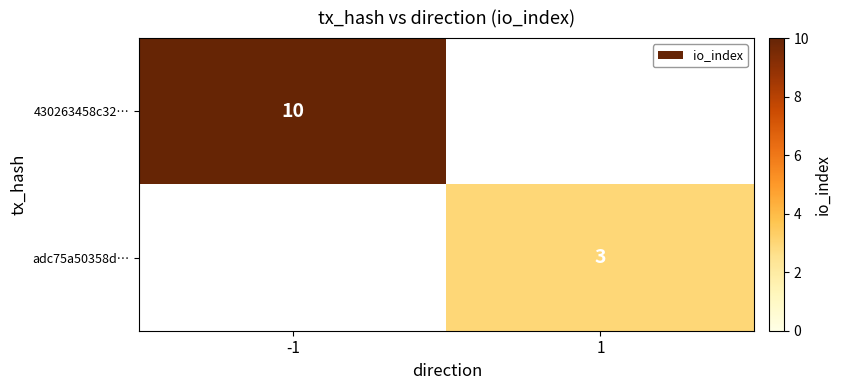

Is it true that 430263458c32… equals 4 at -1?

False